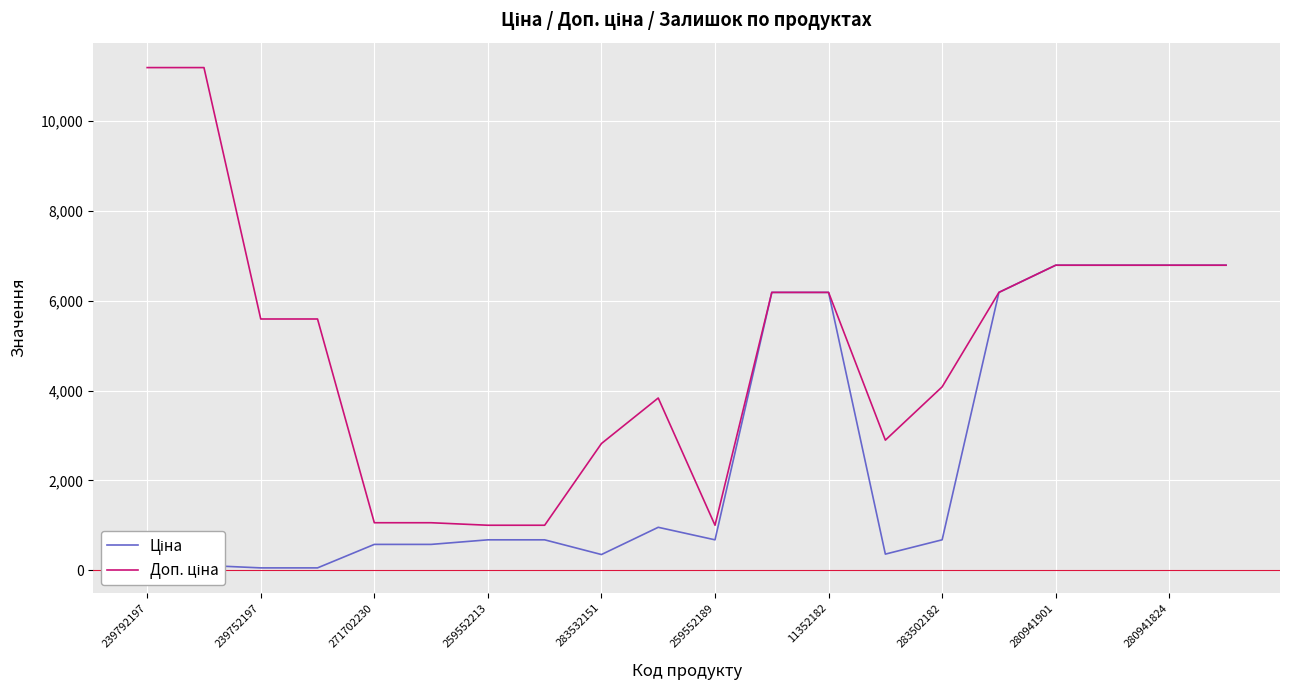

How many lines are shown in the chart?

2